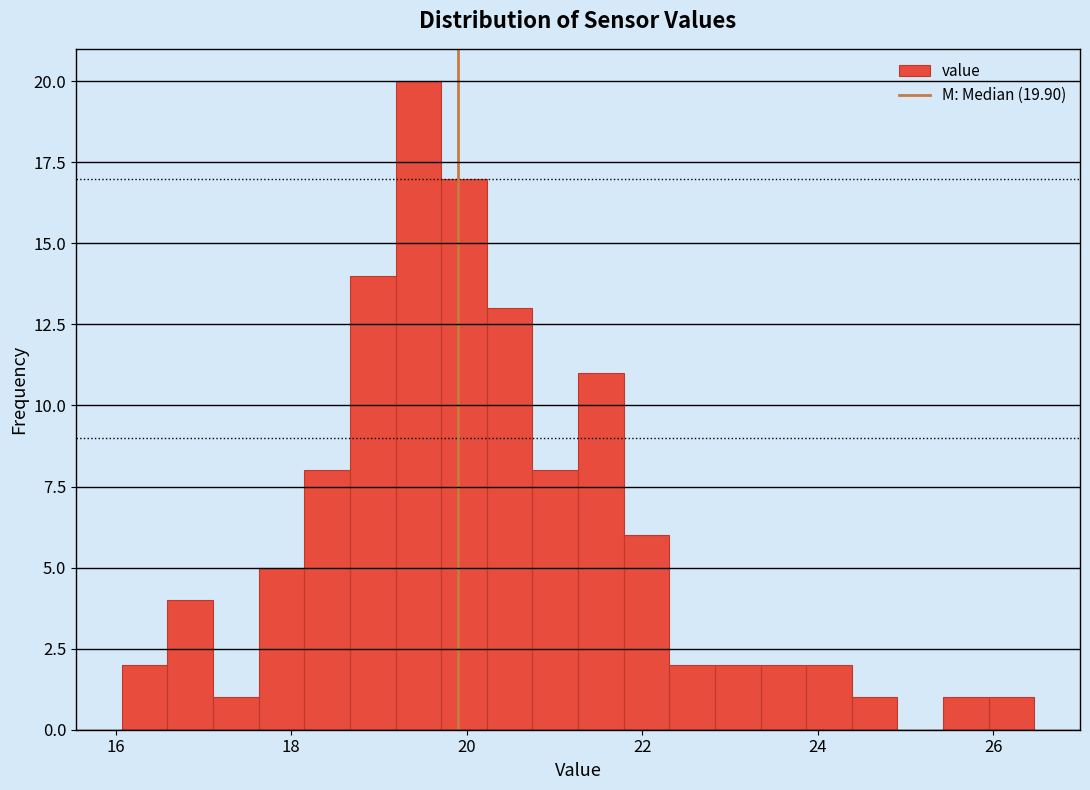

Around what value on the x-axis is the tallest bar? Give the approximate position of its centre, as read against the axis.

19.4